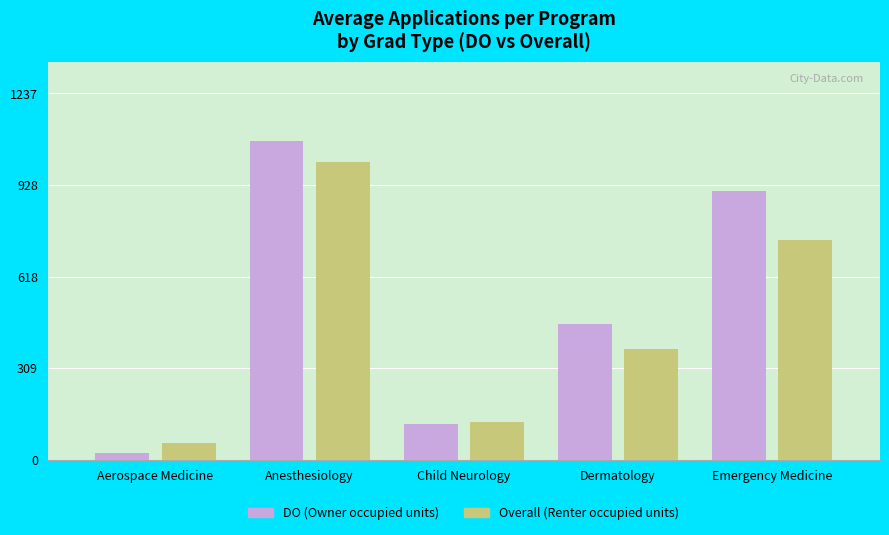

How many bars are there in each group?

2